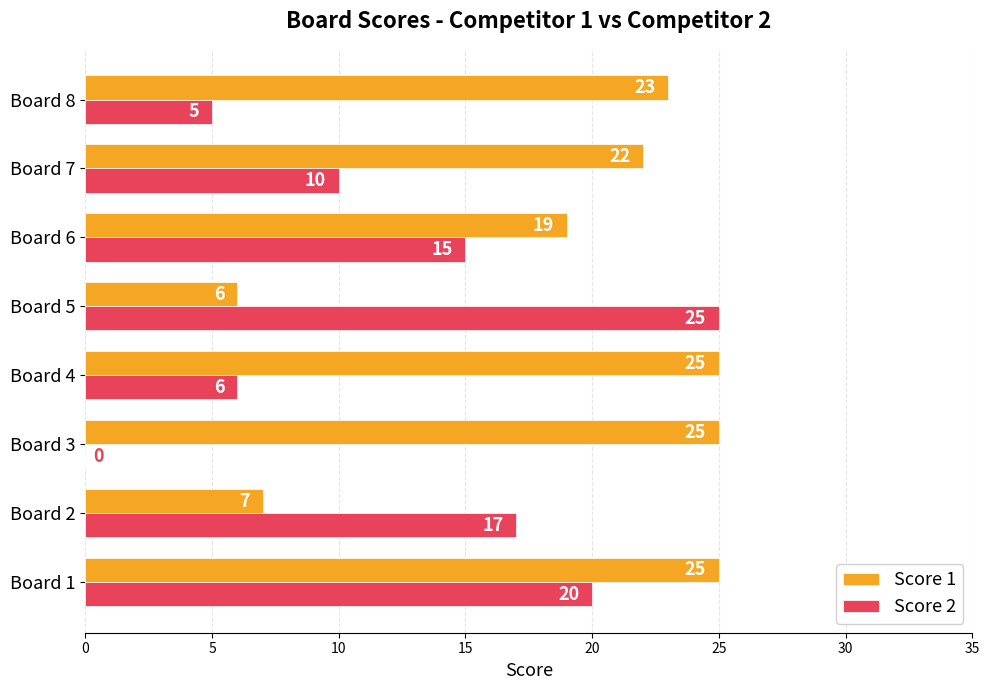

Where is Score 1 nearest to the value 15?

Board 6